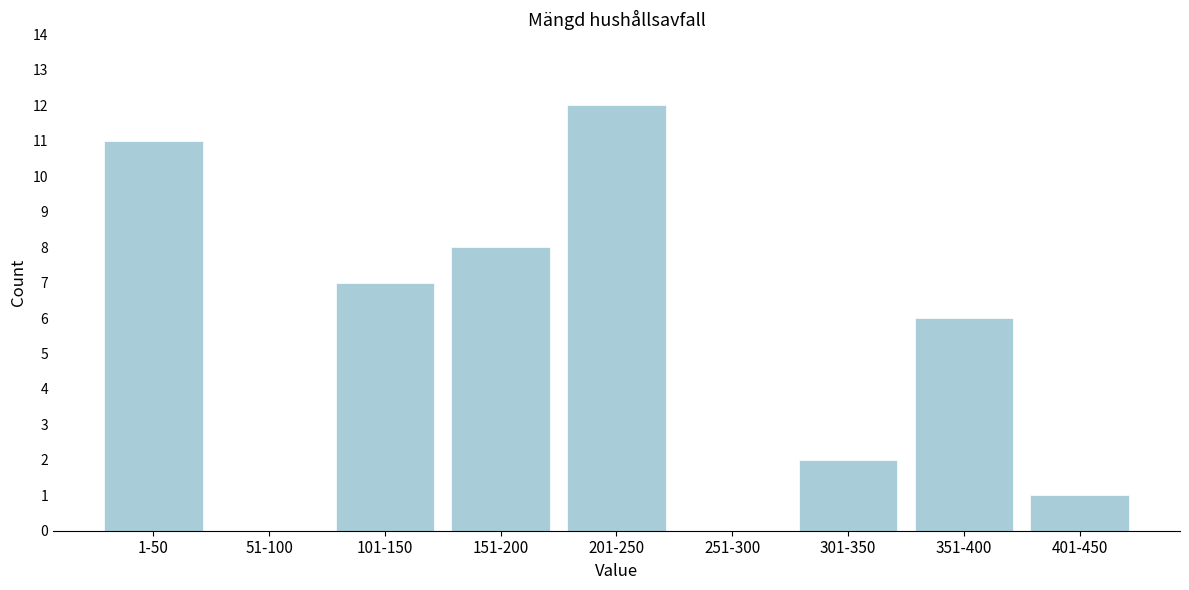

Reading left to right, list all the values displayed in this chart.

1-50=11	51-100=0	101-150=7	151-200=8	201-250=12	251-300=0	301-350=2	351-400=6	401-450=1